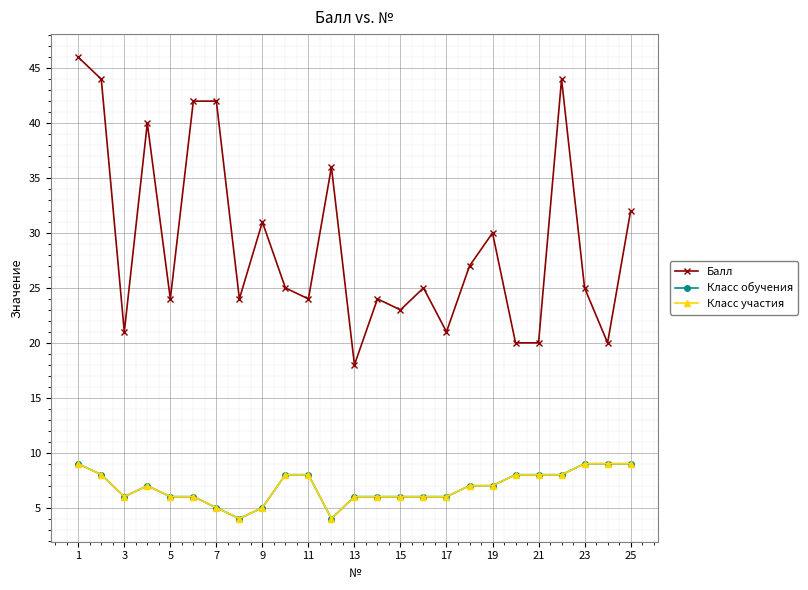

True or false: Класс обучения and Класс участия cross at least once.

False